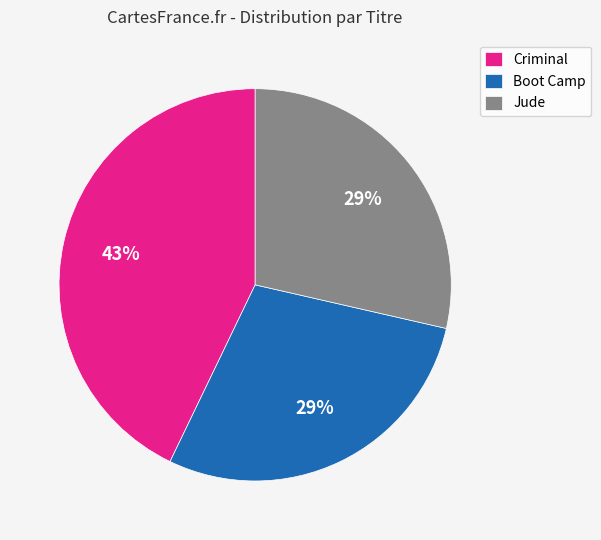

To the nearest percent, what percentage of the pie is Jude?

29%